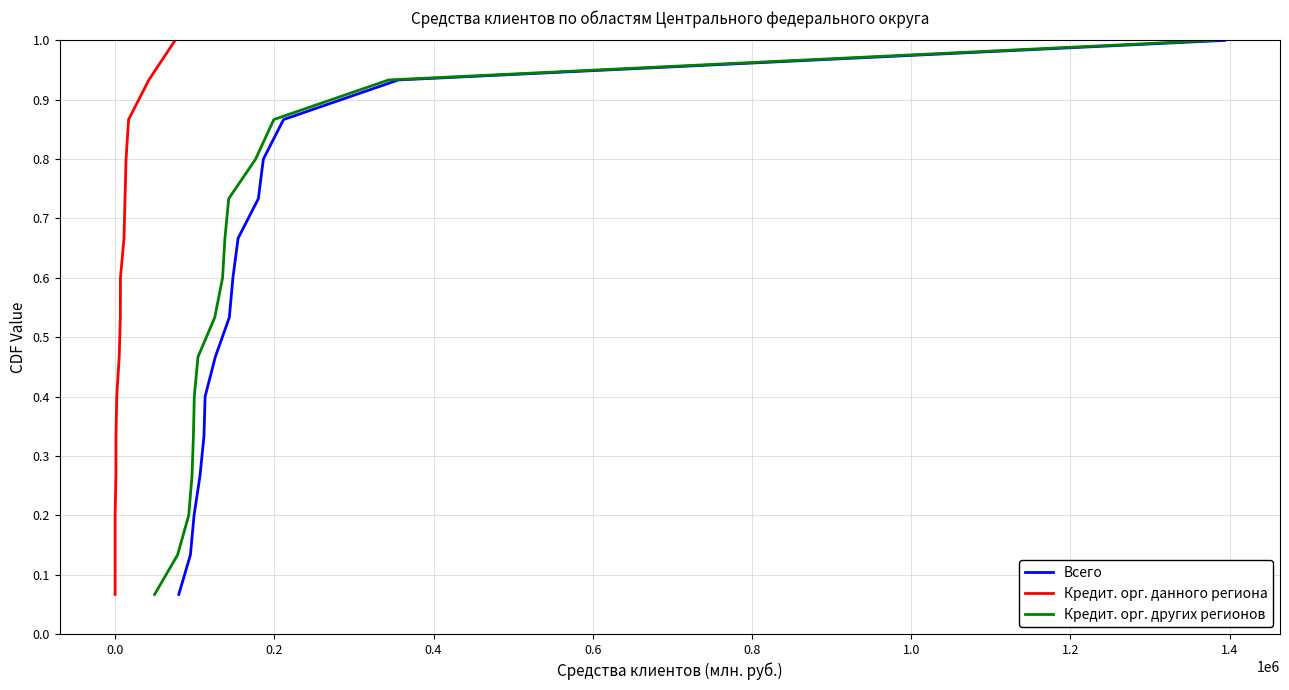

What is the minimum value shown in the chart?

0.1